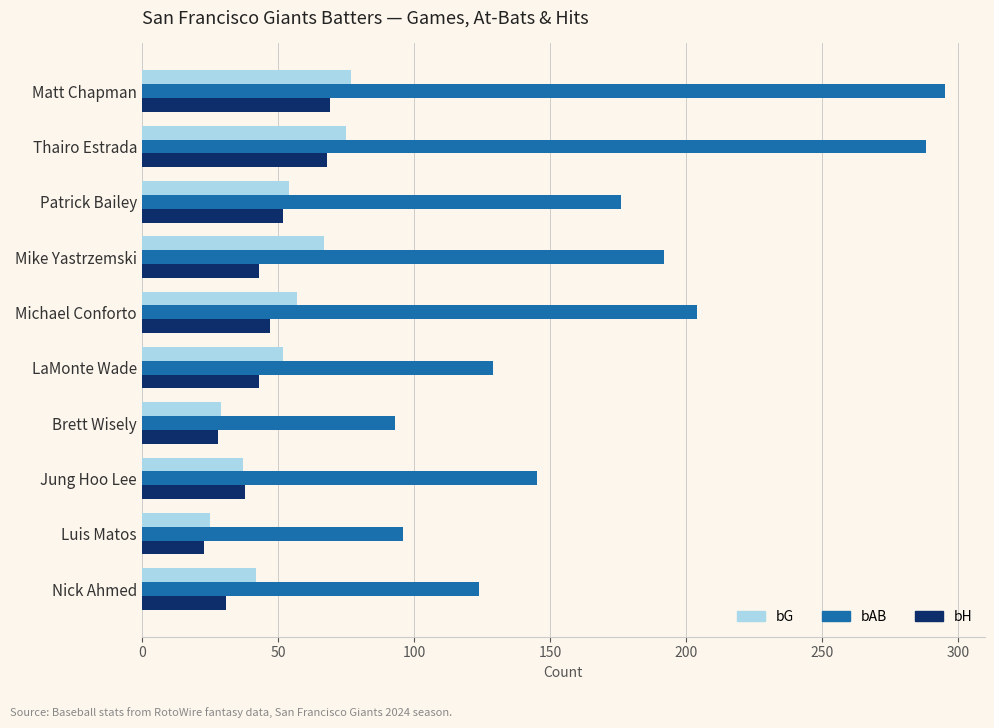

Is it true that bH equals 31 at Nick Ahmed?

True